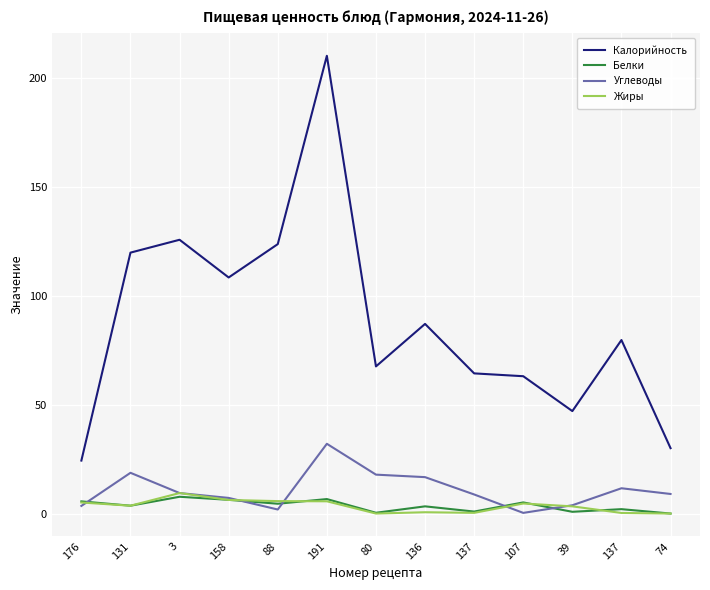

Is the value of Жиры at 136 greater than the value of Калорийность at 3?

No